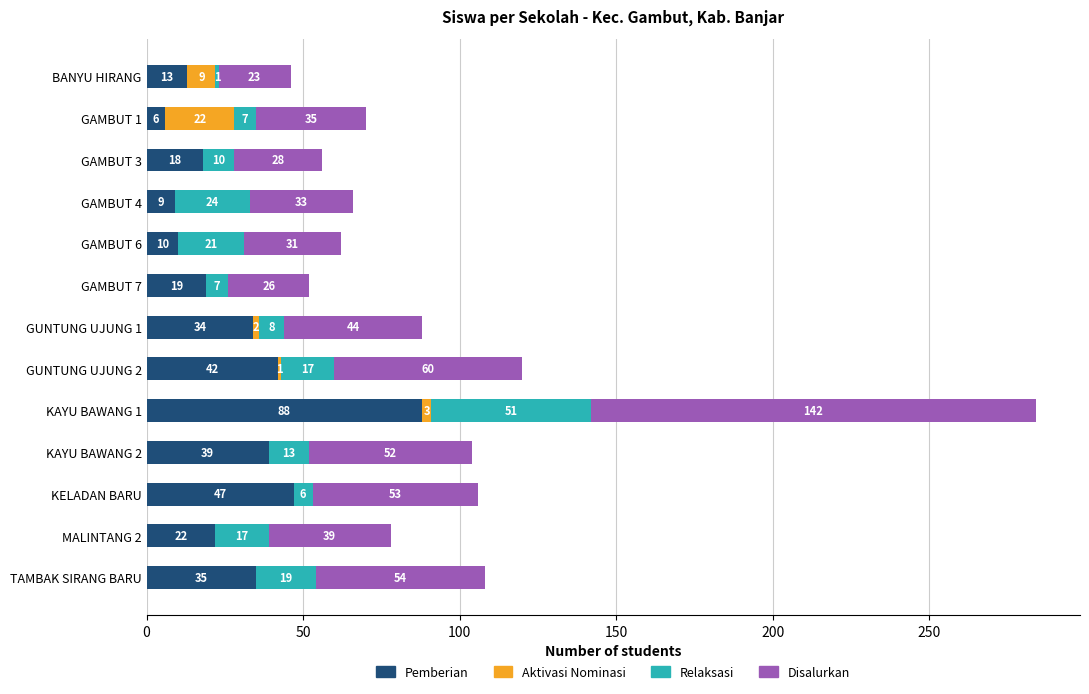

What is the approximate value of Pemberian at GAMBUT 3?

18